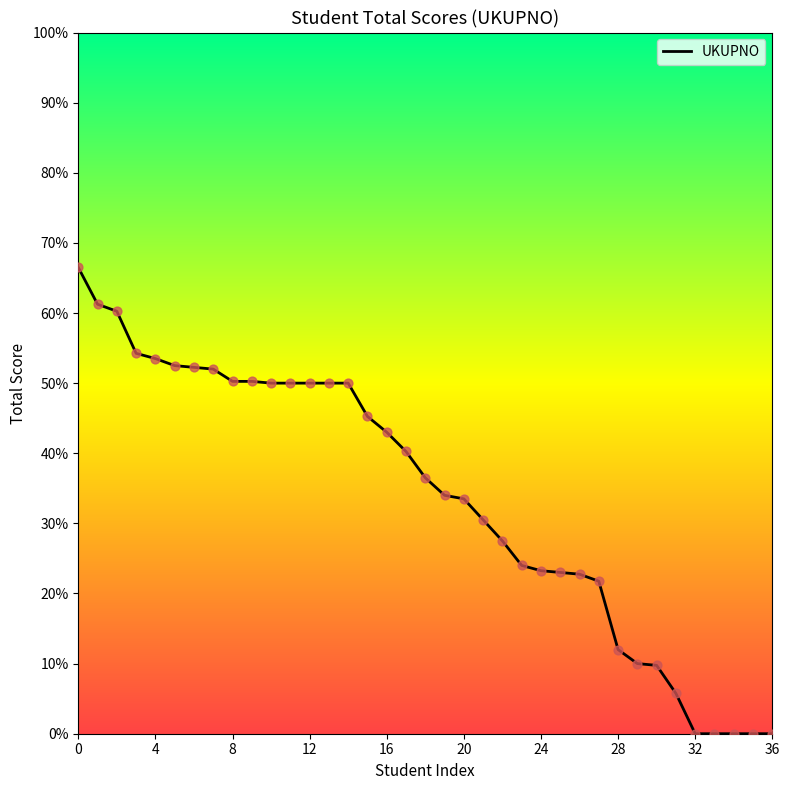

What is the difference between the maximum and minimum values?

66.5